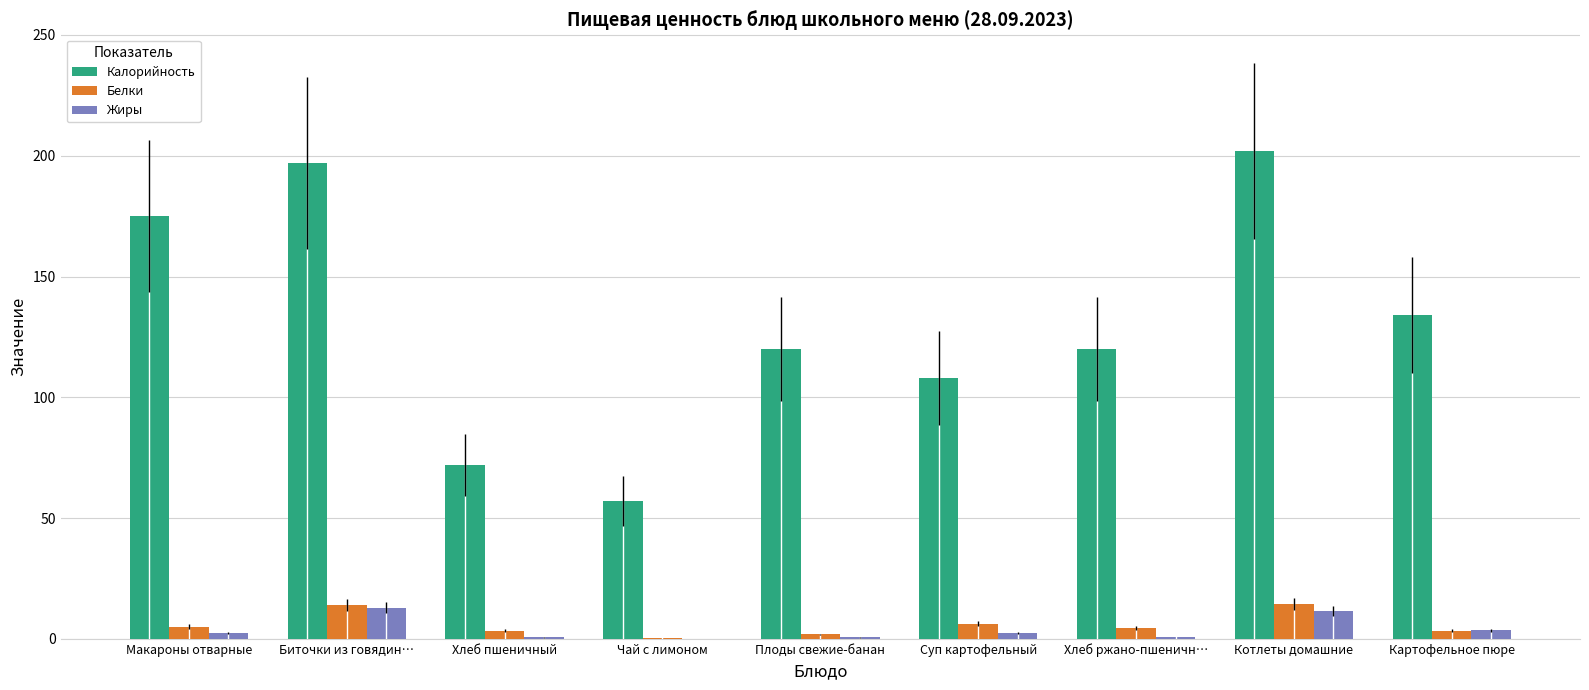

What are all the series names shown in the legend?

Калорийность, Белки, Жиры